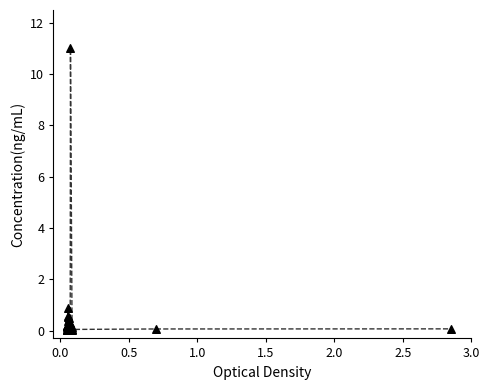

What Y value in the scatter plot is closest to 5?

0.9